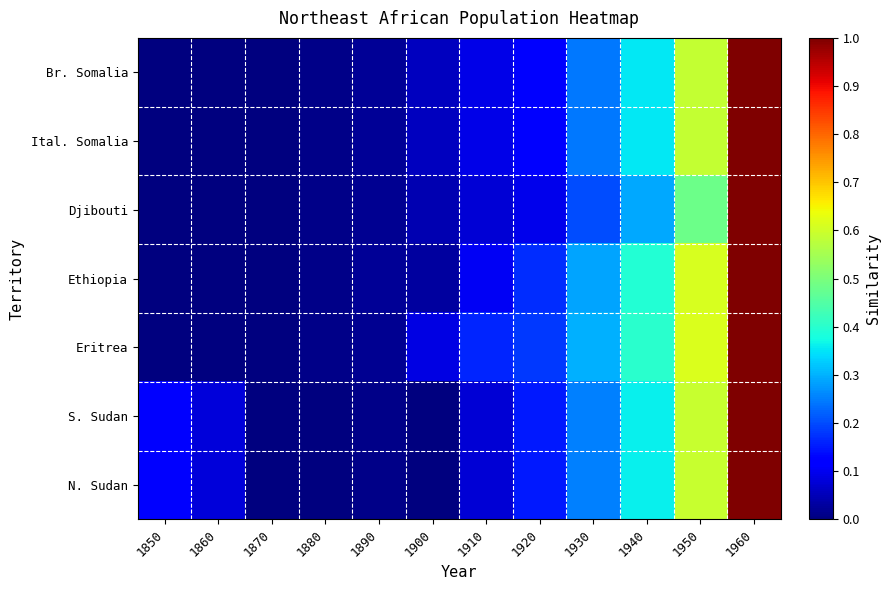

Rank the series by their maximum value, from lowest to highest.

Djibouti, Br. Somalia, Eritrea, Ital. Somalia, S. Sudan, N. Sudan, Ethiopia